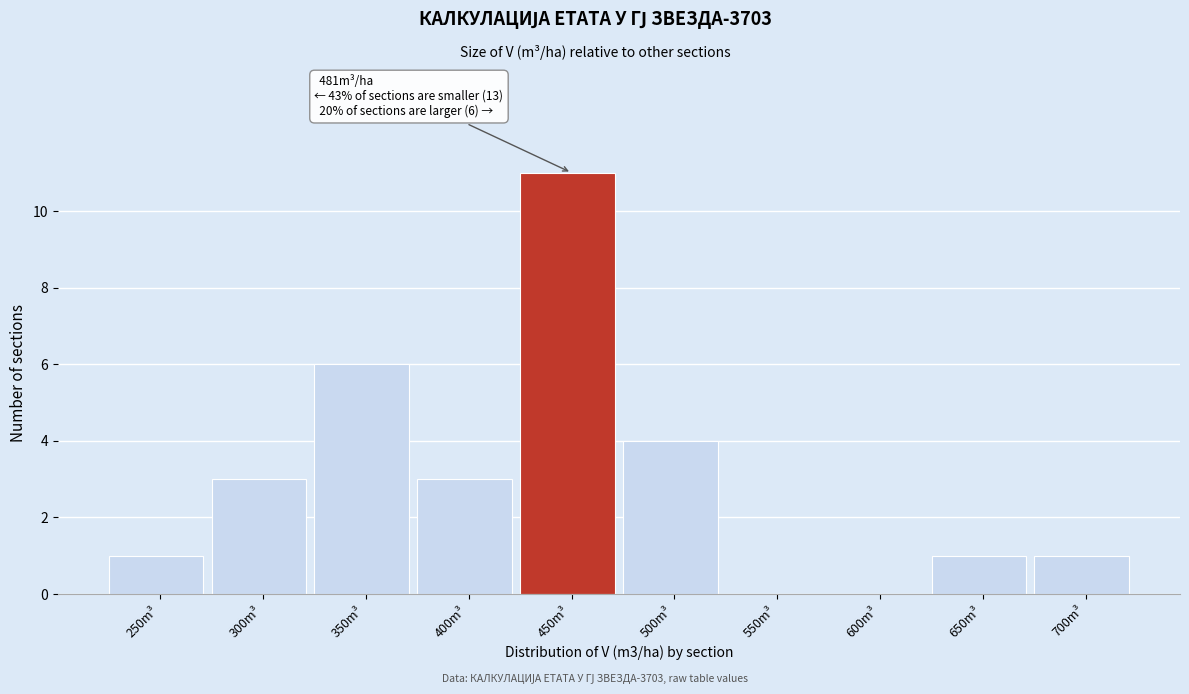

Reading left to right, transcribe all the data shown in this chart.

250m³=1	300m³=3	350m³=6	400m³=3	450m³=11	500m³=4	550m³=0	600m³=0	650m³=1	700m³=1